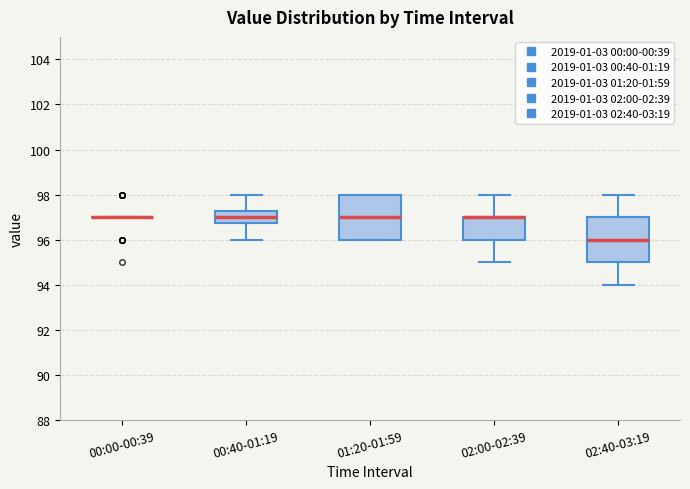

Where is the lower edge of the box for 02:00-02:39 on the y-axis? The values are not printed on the chart, so give them approximately, as read against the axis.

96.0